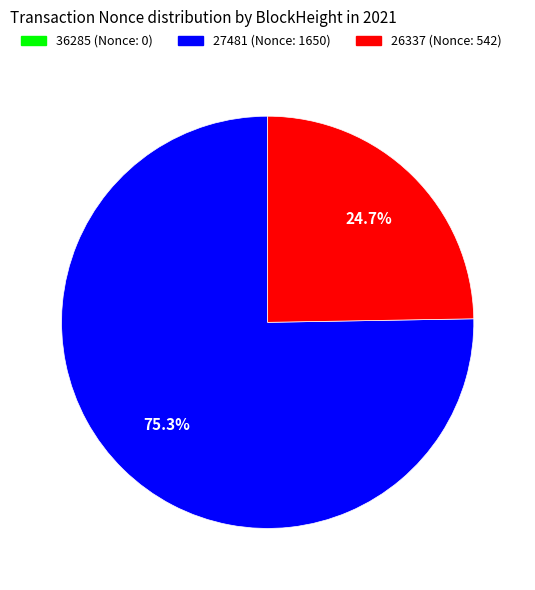

Is there a majority slice in this chart?

Yes